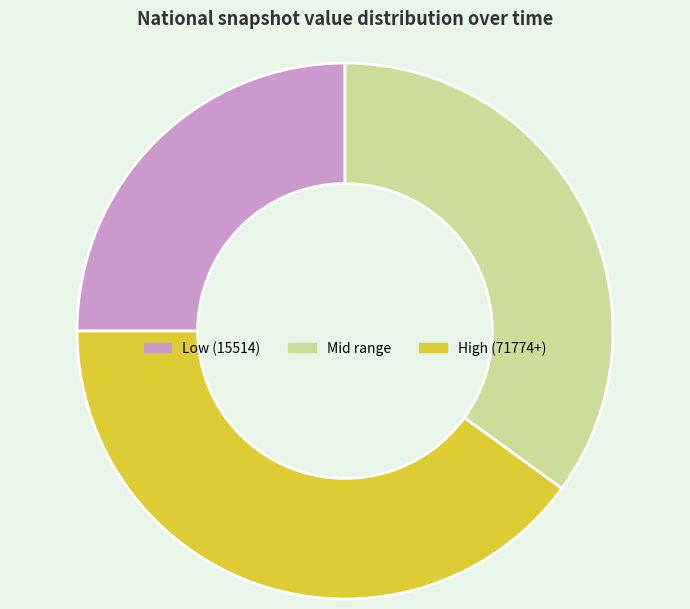

Does any single category account for the majority?

No